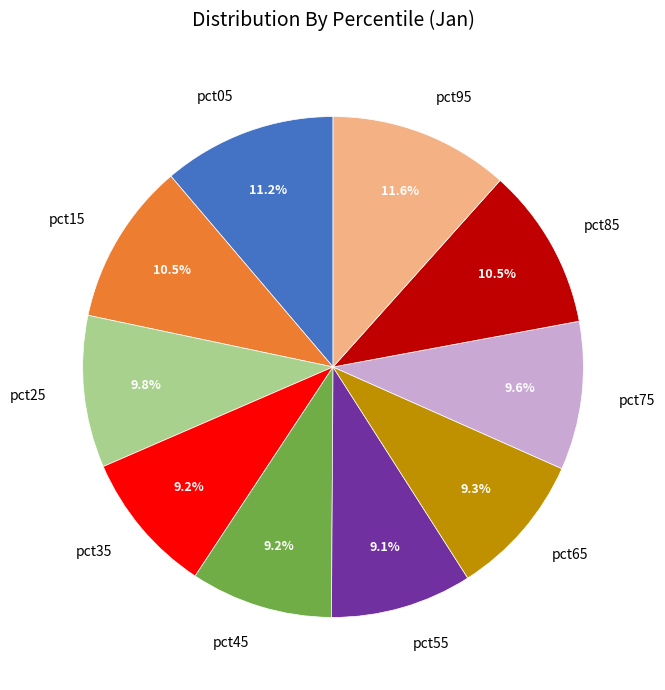

Combined, do pct55 and pct05 account for over 50%?

No